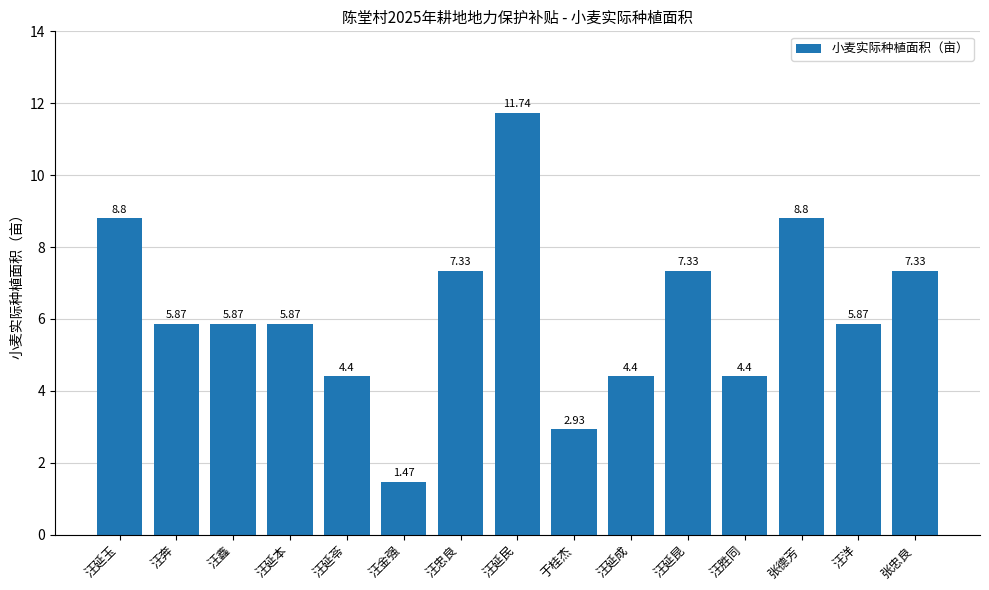

How many bars are there in total?

15